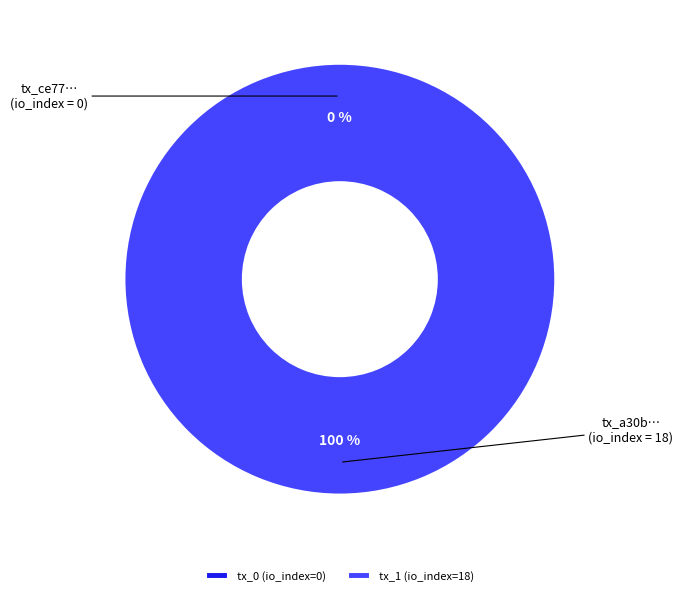

The tx_1 (io_index=18) slice represents 100% of the pie. True or false?

True